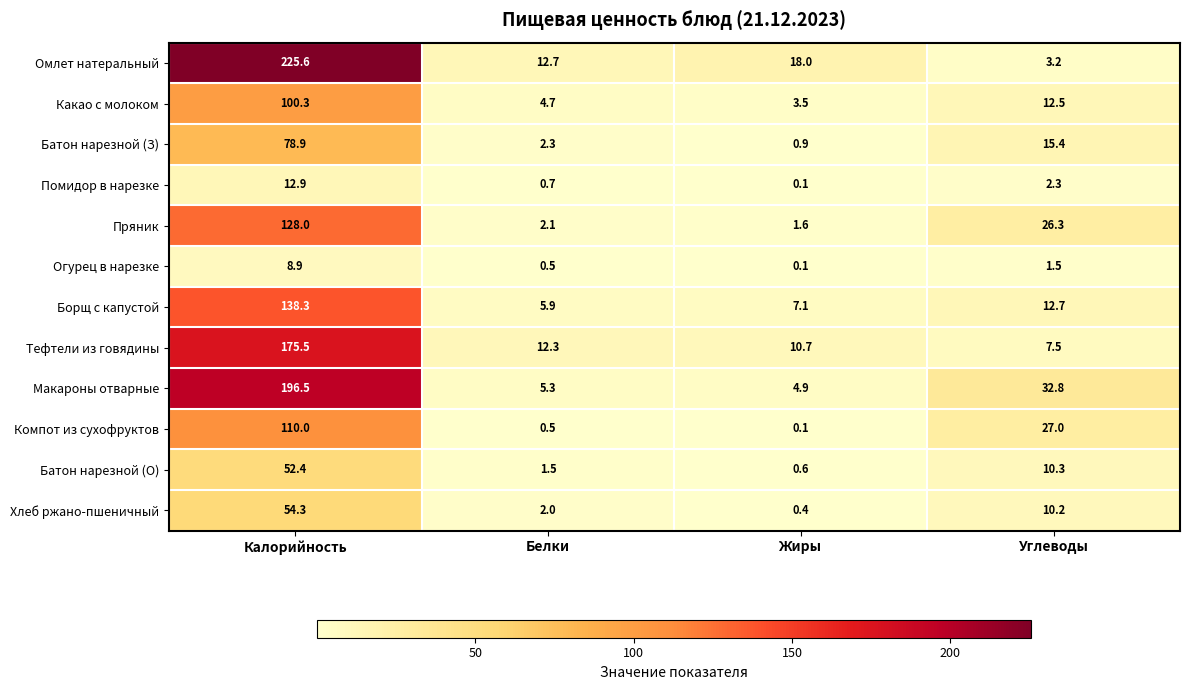

Which series has the largest range (max minus min)?

Омлет натеральный